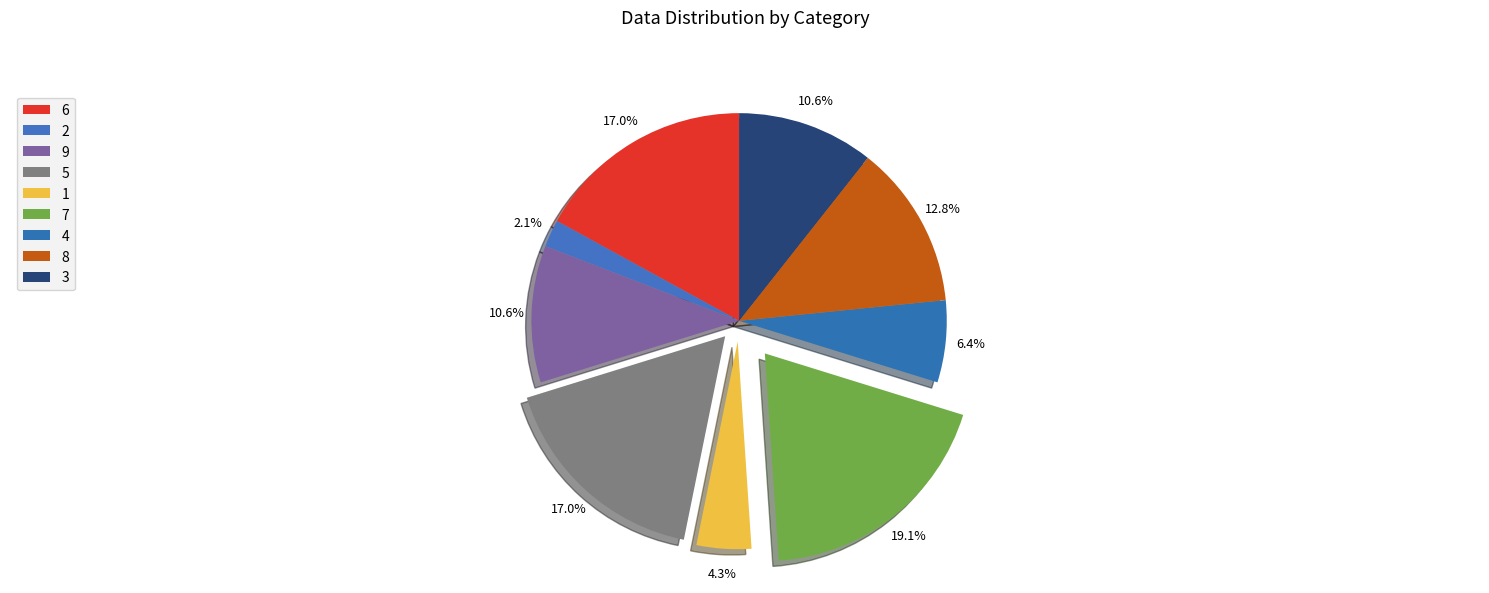

True or false: 3 accounts for 18% of the total.

False